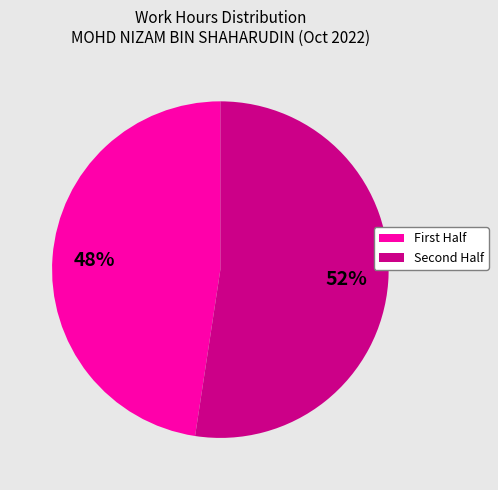

To the nearest percent, what is the average slice percentage?

50%